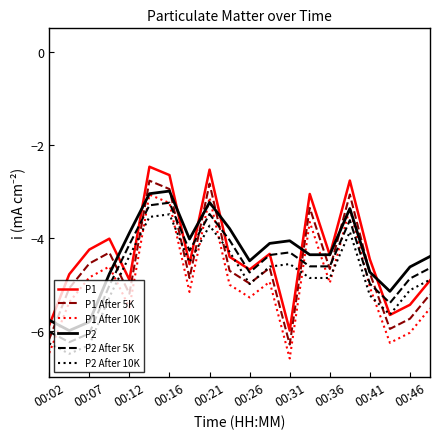

How many series are shown in this chart?

6